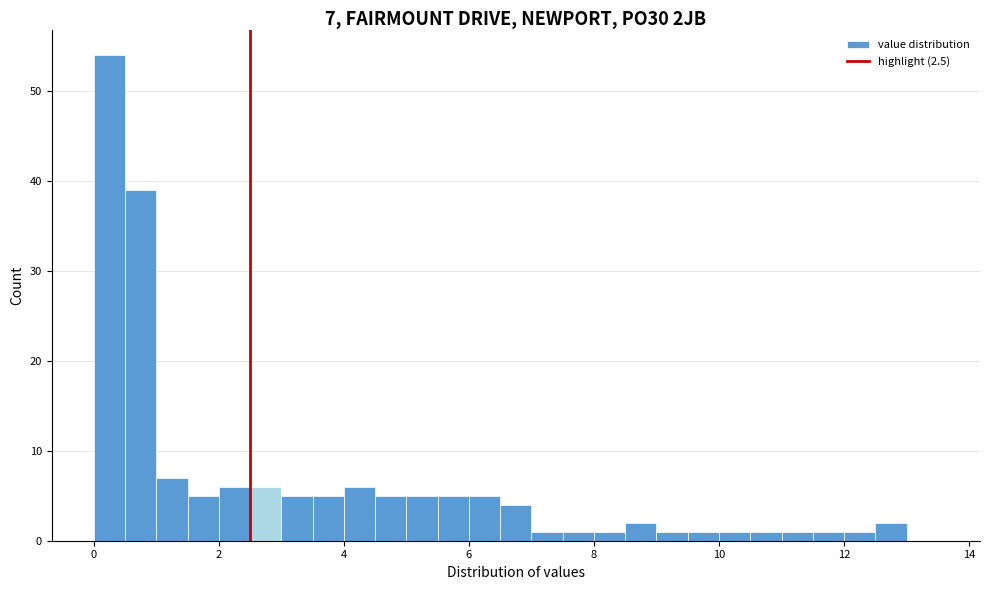

Around what value on the x-axis is the tallest bar? Give the approximate position of its centre, as read against the axis.

0.2